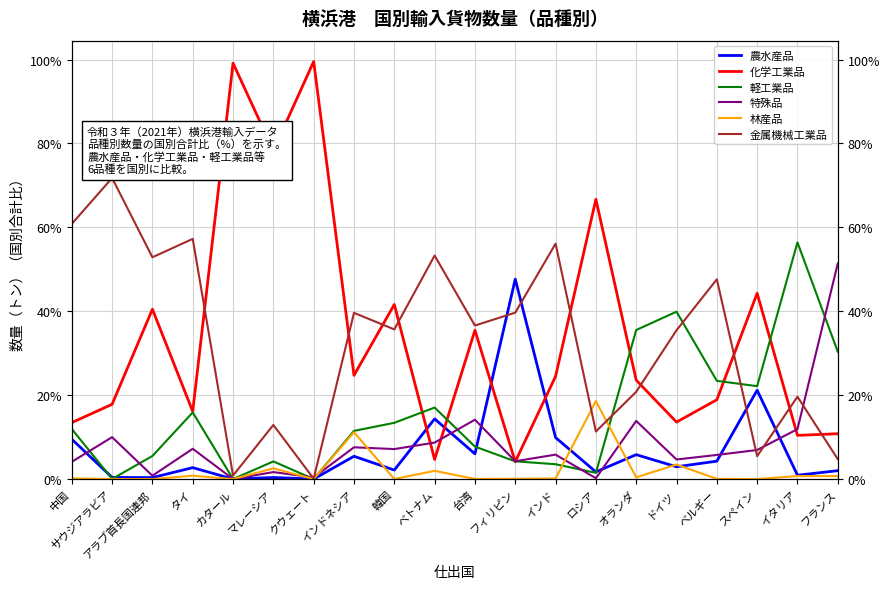

How many values in the 農水産品 series are below 2?

8